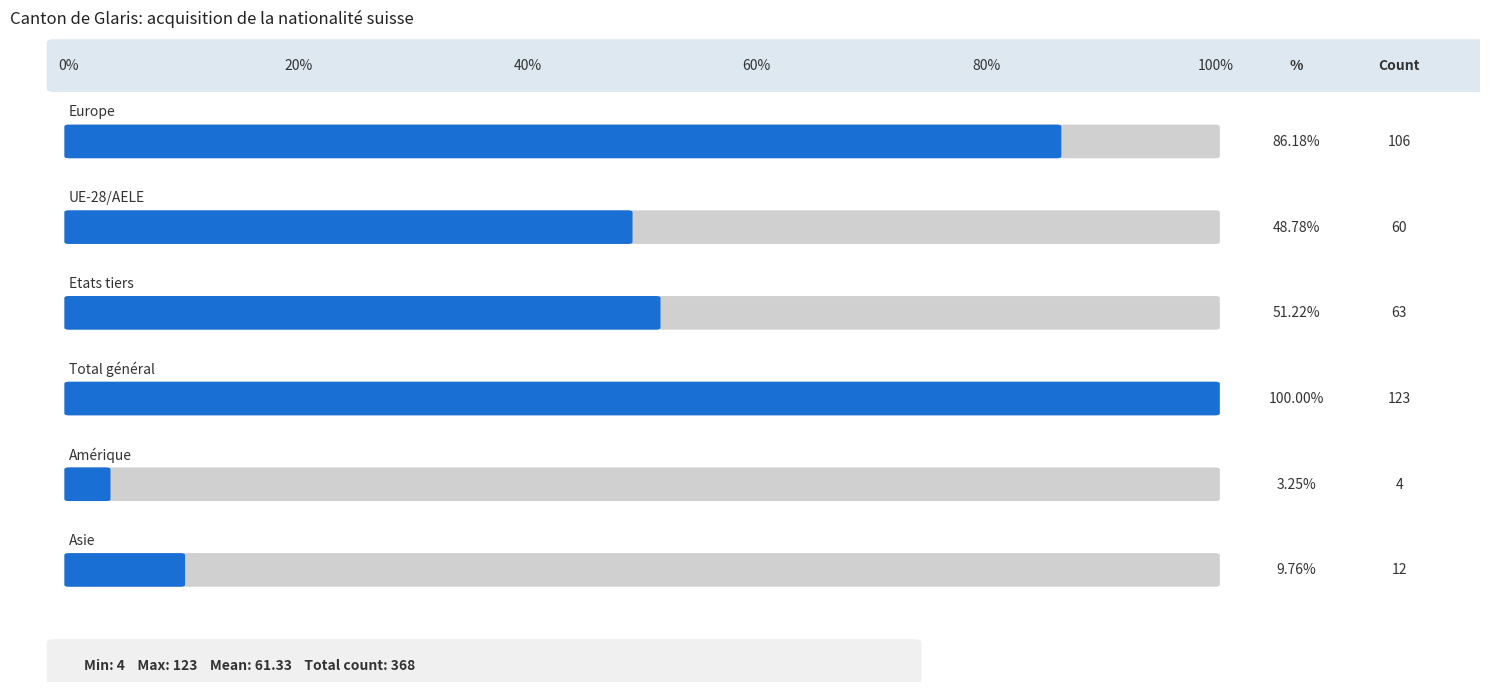

What is the ratio of the value at Asie to the value at Etats tiers?

0.2